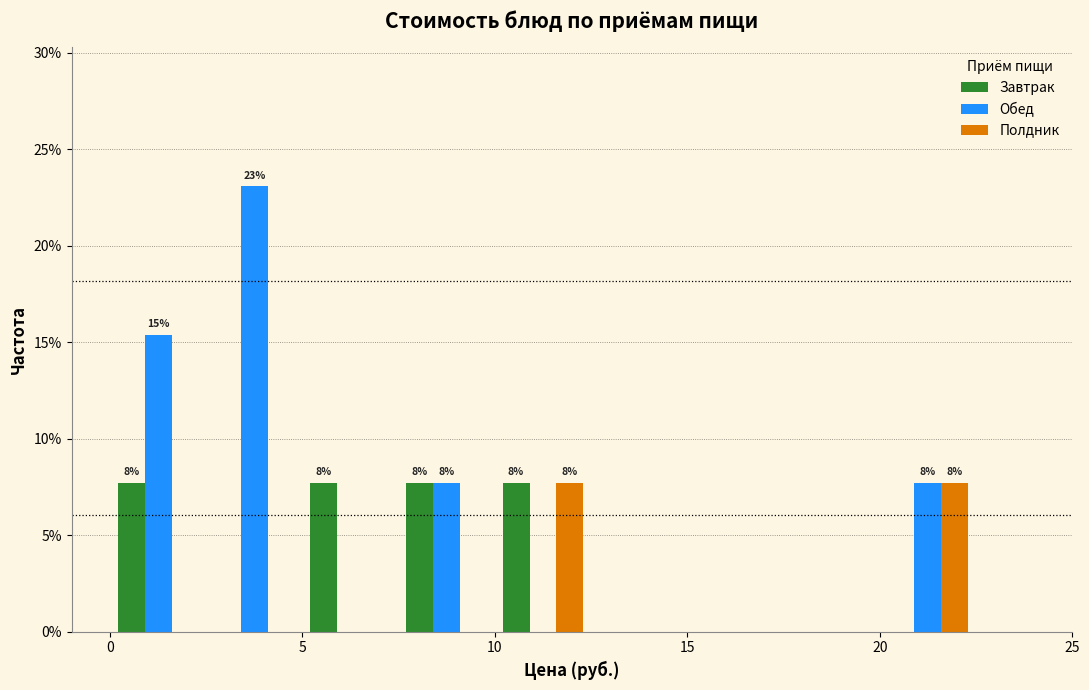

In the Обед series, which range on the x-axis has the tallest bar?

2.5 to 5.0